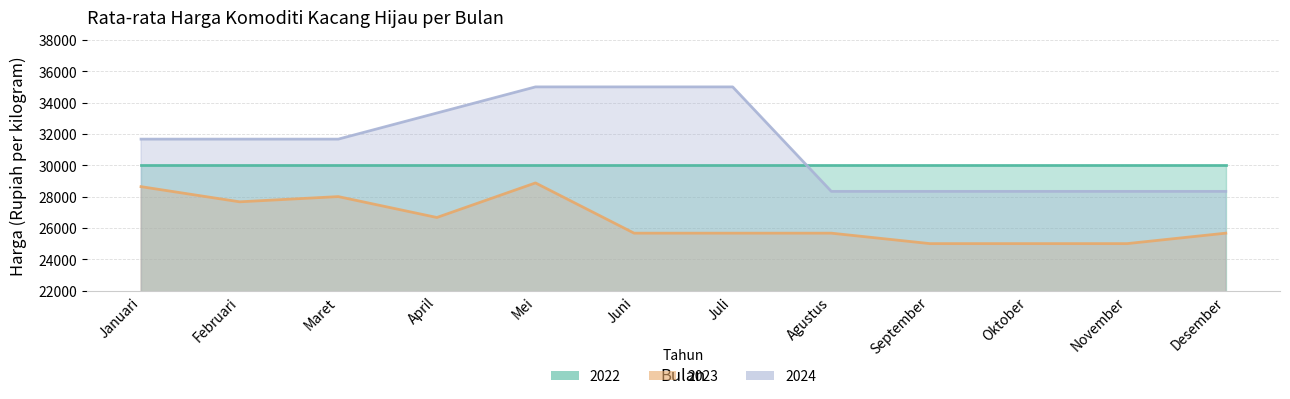

What is the difference between the maximum and minimum values in the 2024 series?

6666.7